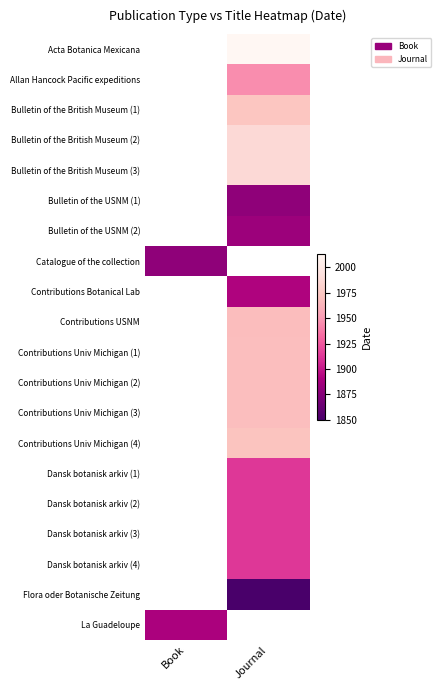

Which category has the highest value across all series?

Journal